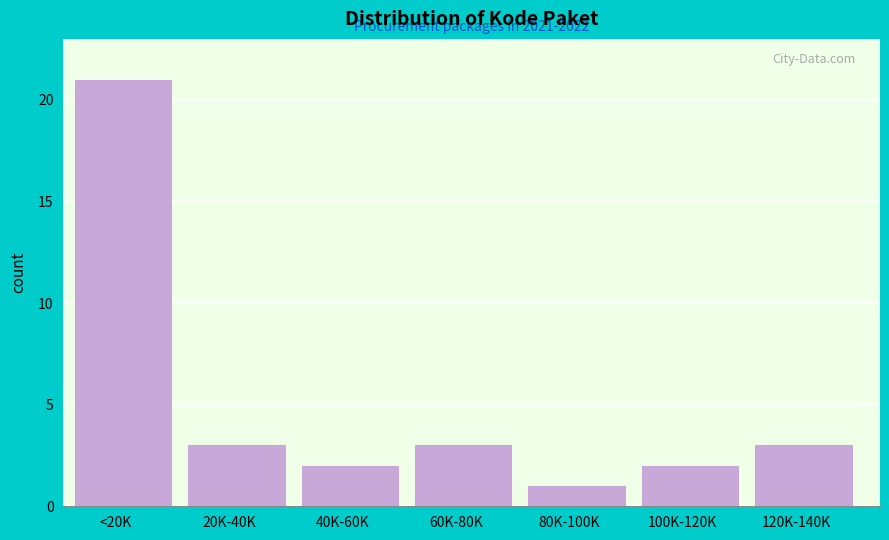

Reading left to right, what are all the values shown in this chart?

21	3	2	3	1	2	3